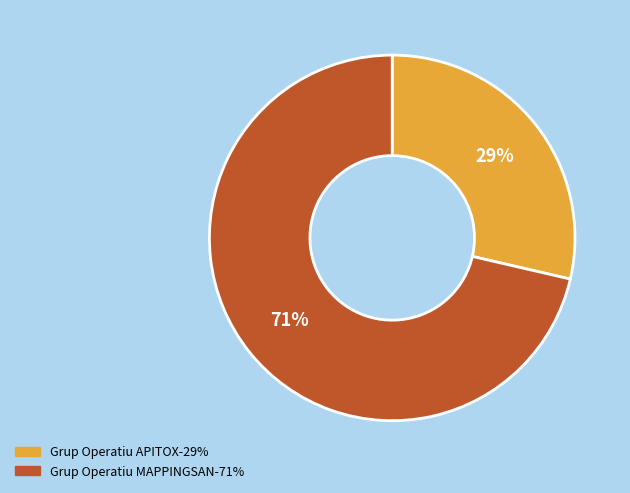

Approximately how many times larger is the value at Grup Operatiu APITOX-29% compared to Grup Operatiu MAPPINGSAN-71%?

0.4